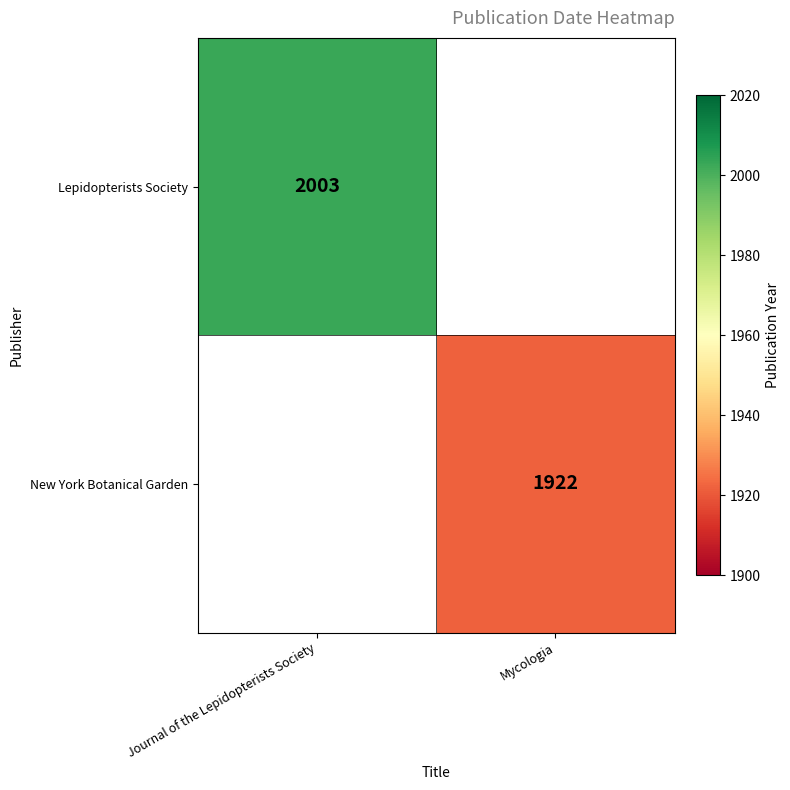

Is it true that New York Botanical Garden equals 2751 at Mycologia?

False